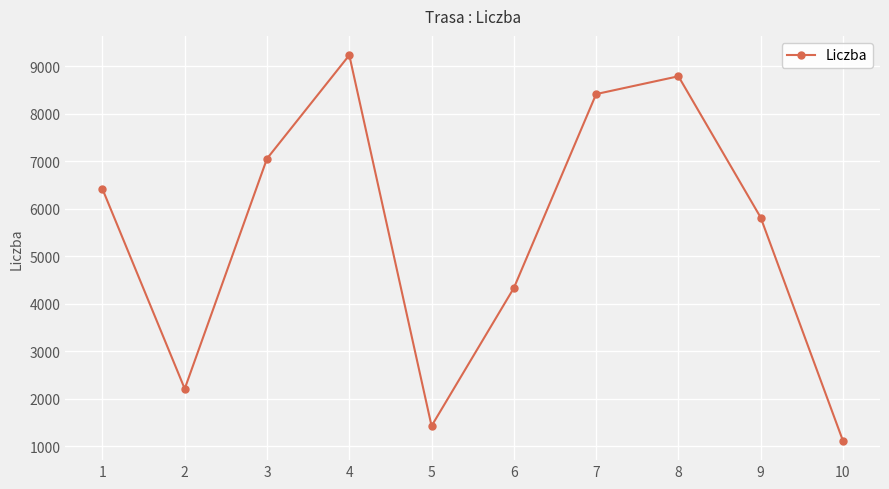

Reading right to left, list all the values displayed in this chart.

1112	5812	8785	8410	4329	1425	9229	7052	2208	6413